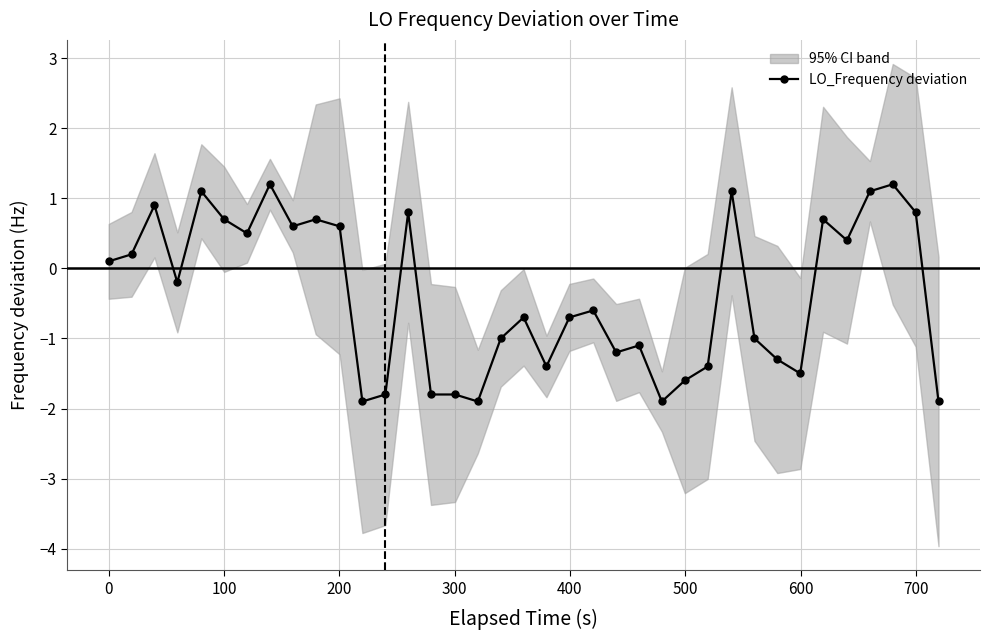

How many values are below zero?

20